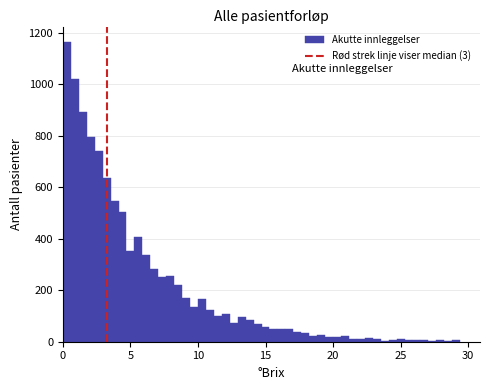

Around what value on the x-axis is the tallest bar? Give the approximate position of its centre, as read against the axis.

0.5